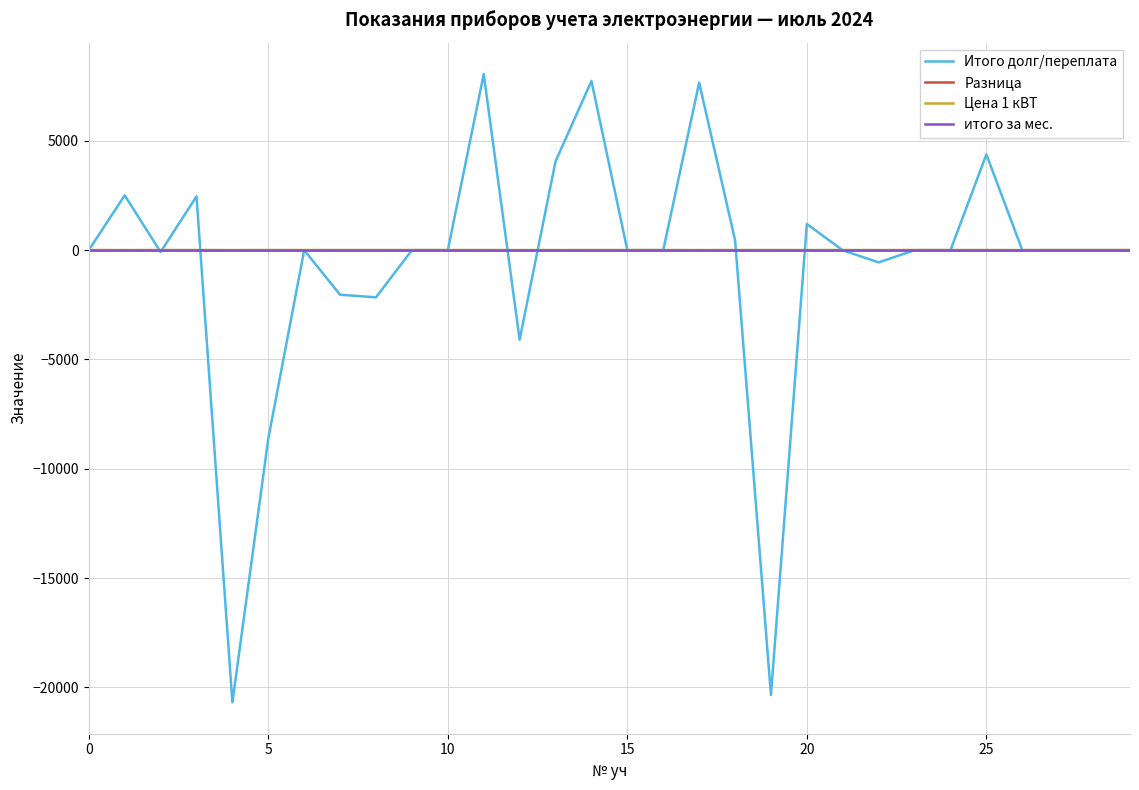

Does the chart display data point markers on the line(s)?

No